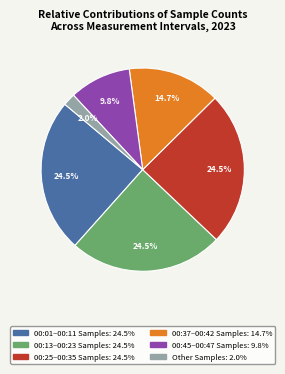

Count the number of slices in the pie.

6